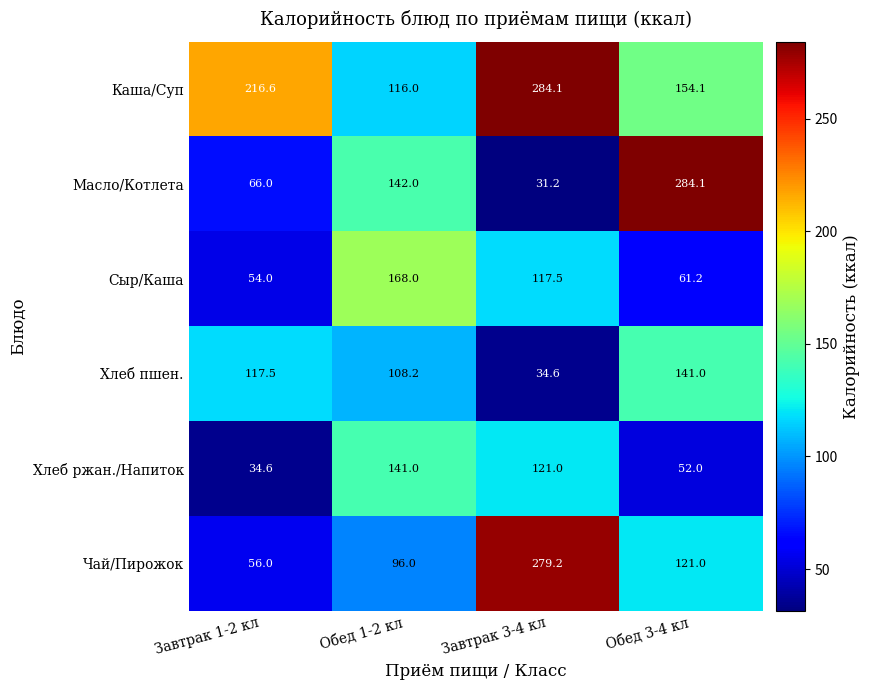

Between Завтрак 1-2 кл and Завтрак 3-4 кл, which series saw the biggest shift?

Чай/Пирожок